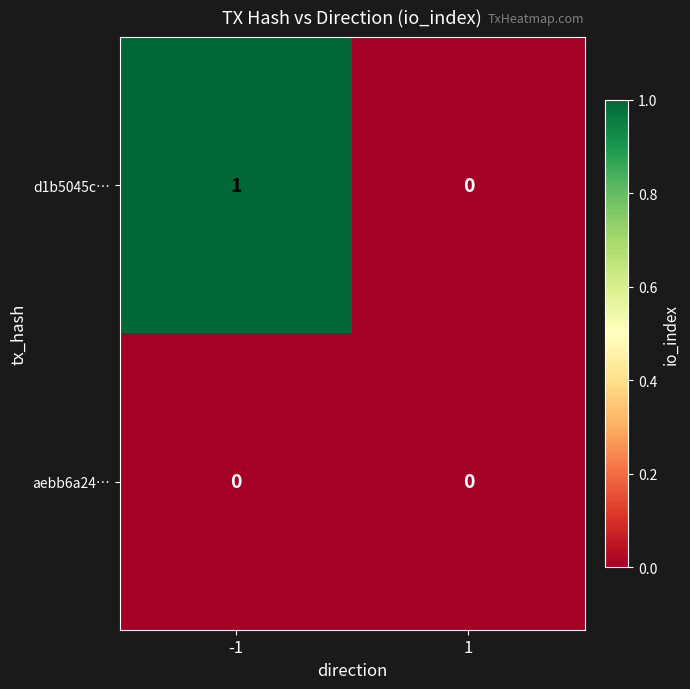

Reading left to right, extract all data points from this chart.

d1b5045c…: -1=1	1=0
aebb6a24…: -1=0	1=0